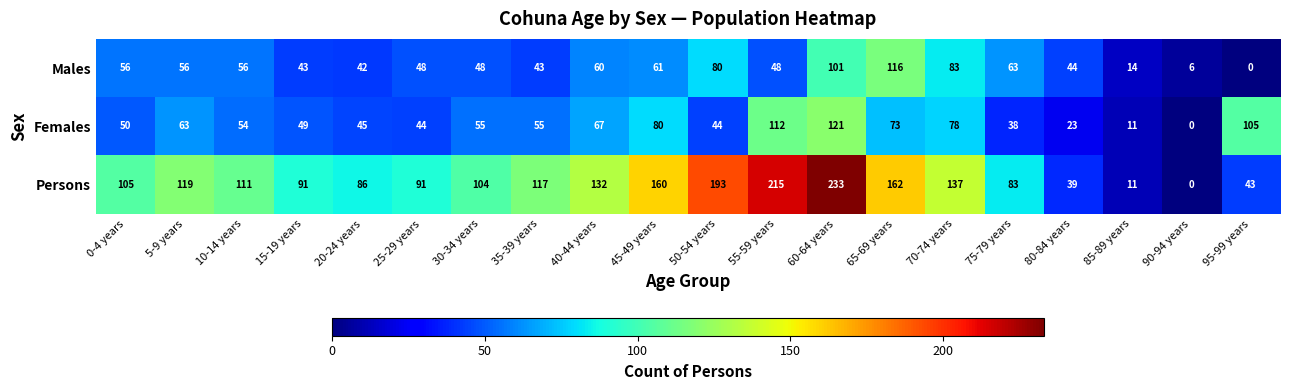

What is the difference between the second highest and minimum values in the Persons series?

215